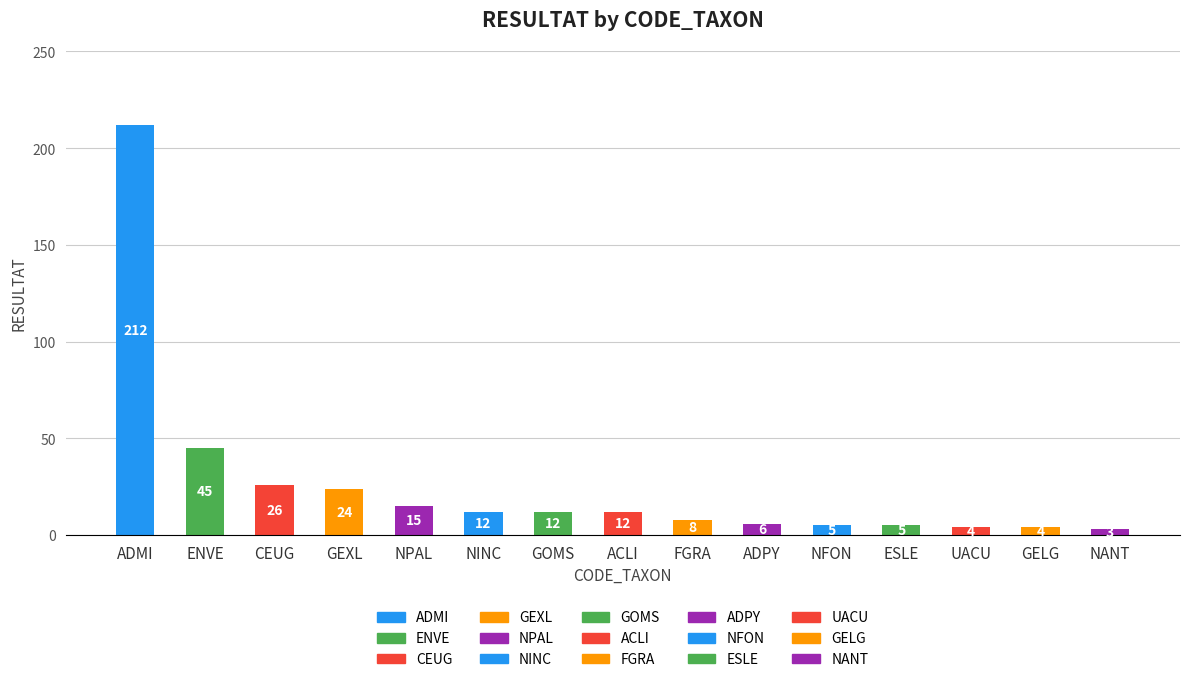

The chart shows a value of 6 at ADPY. True or false?

True